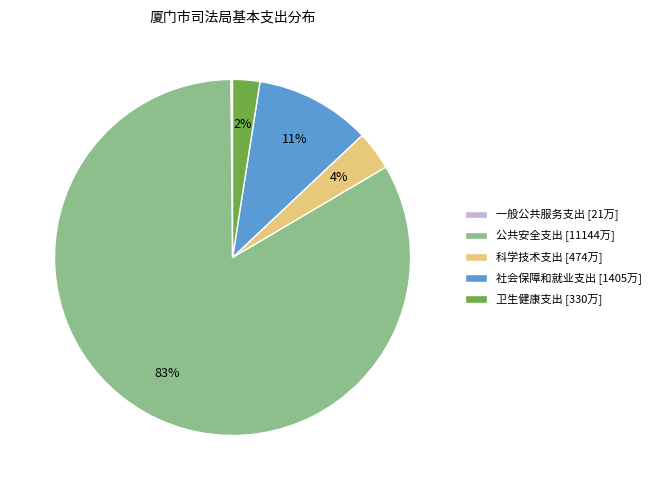

To the nearest percent, what is the combined percentage of 科学技术支出 [474万] and 公共安全支出 [11144万]?

87%